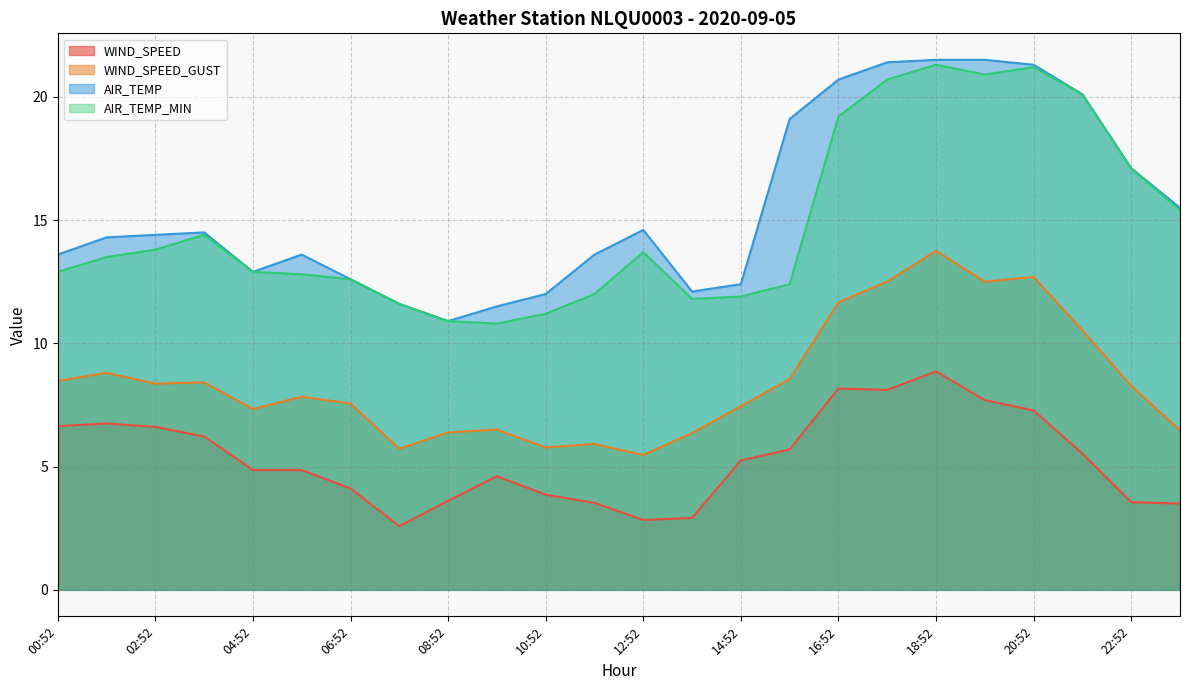

True or false: AIR_TEMP_MIN and WIND_SPEED_GUST cross at least once.

False